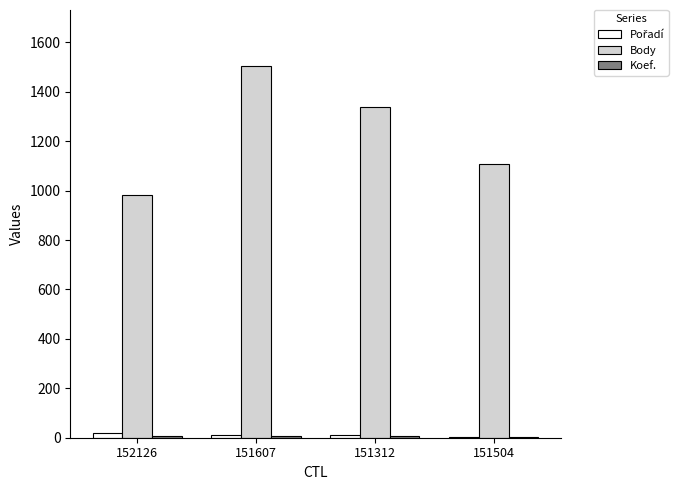

True or false: Body has a value of 1108 at 151504.

True